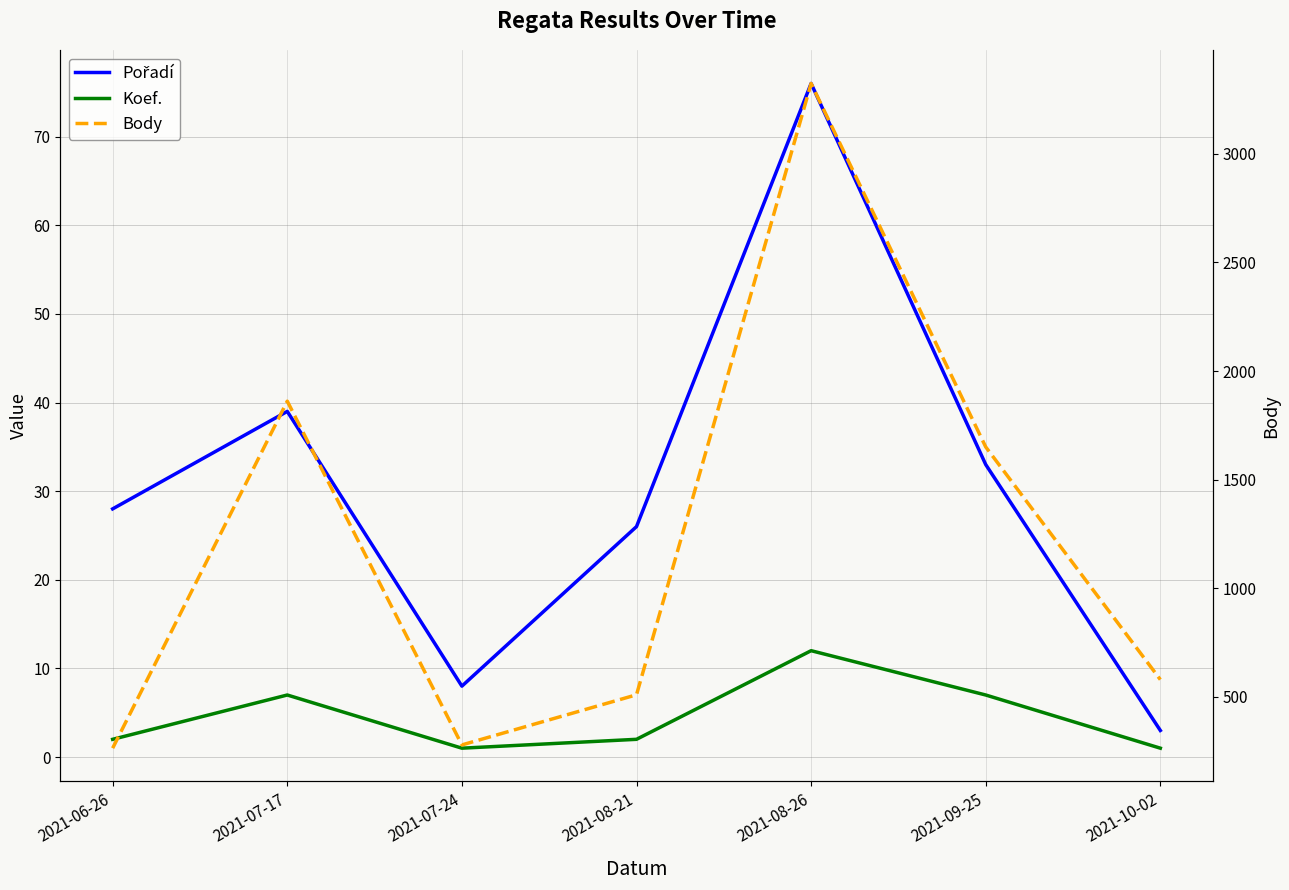

How many values in the Pořadí series are below 28?

3